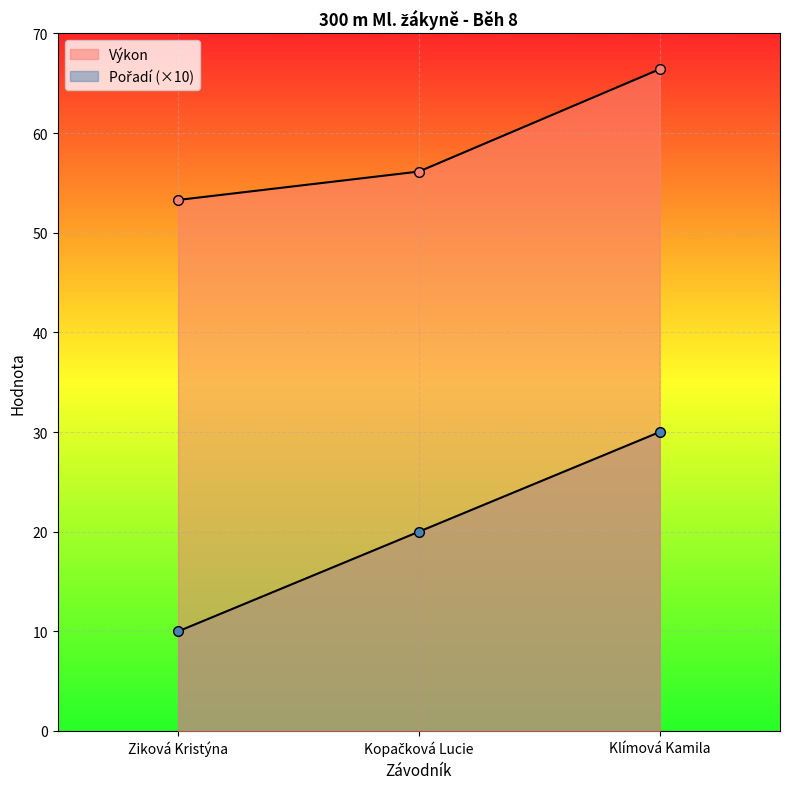

Reading left to right, extract all data points from this chart.

Pořadí: 10.0	20.0	30.0
Výkon: 53.3	56.1	66.4